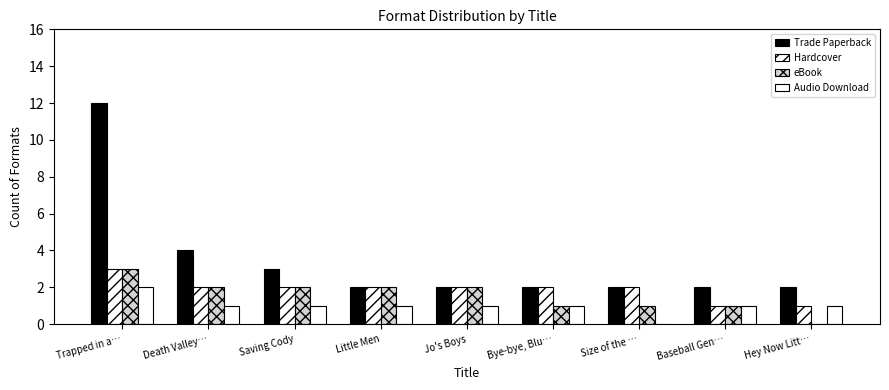

List the series in order of their peak value, lowest first.

Audio Download, Hardcover, eBook, Trade Paperback